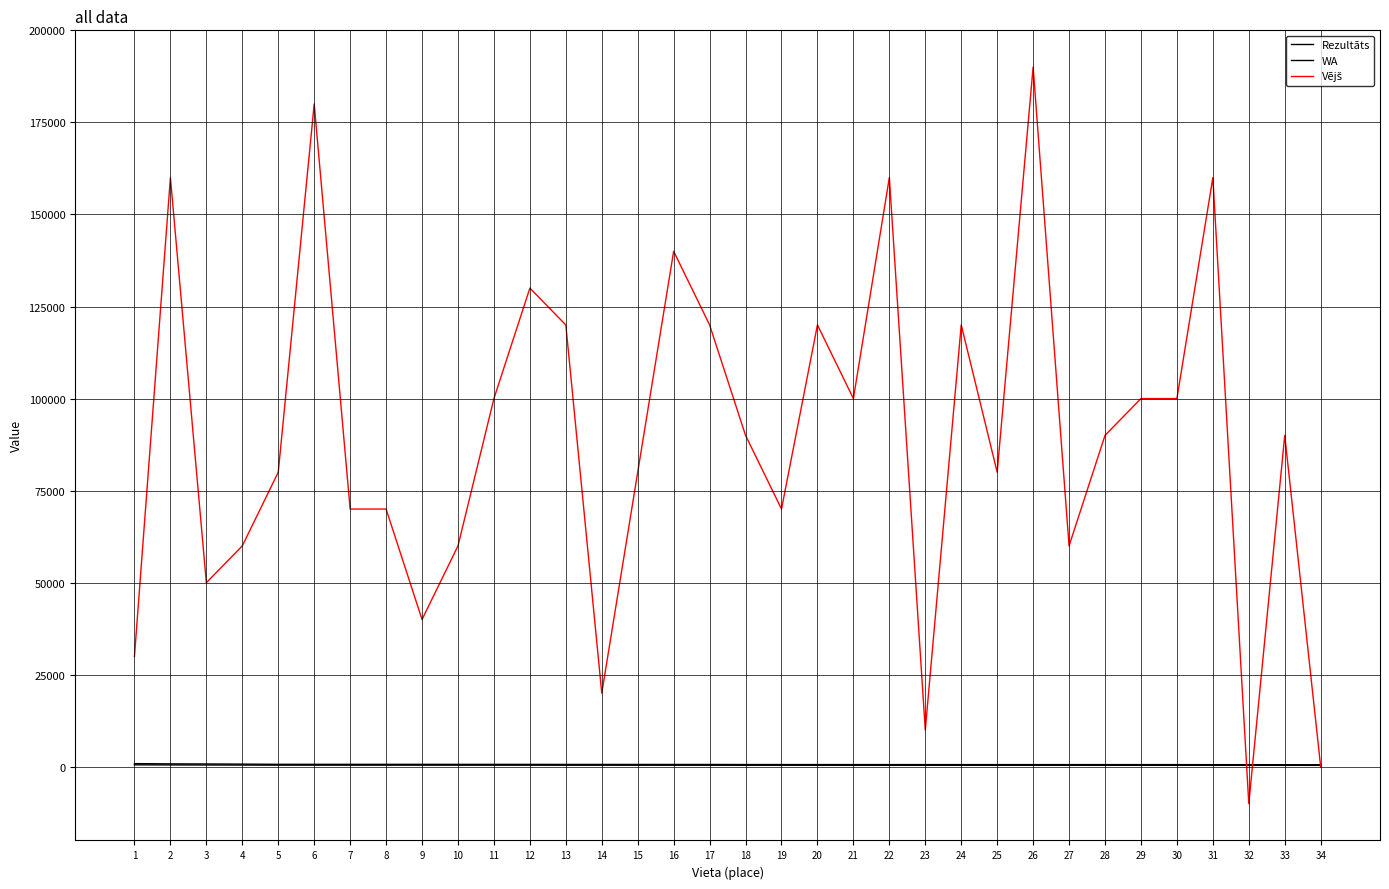

What is the average value of the Rezultāts series?

432.9